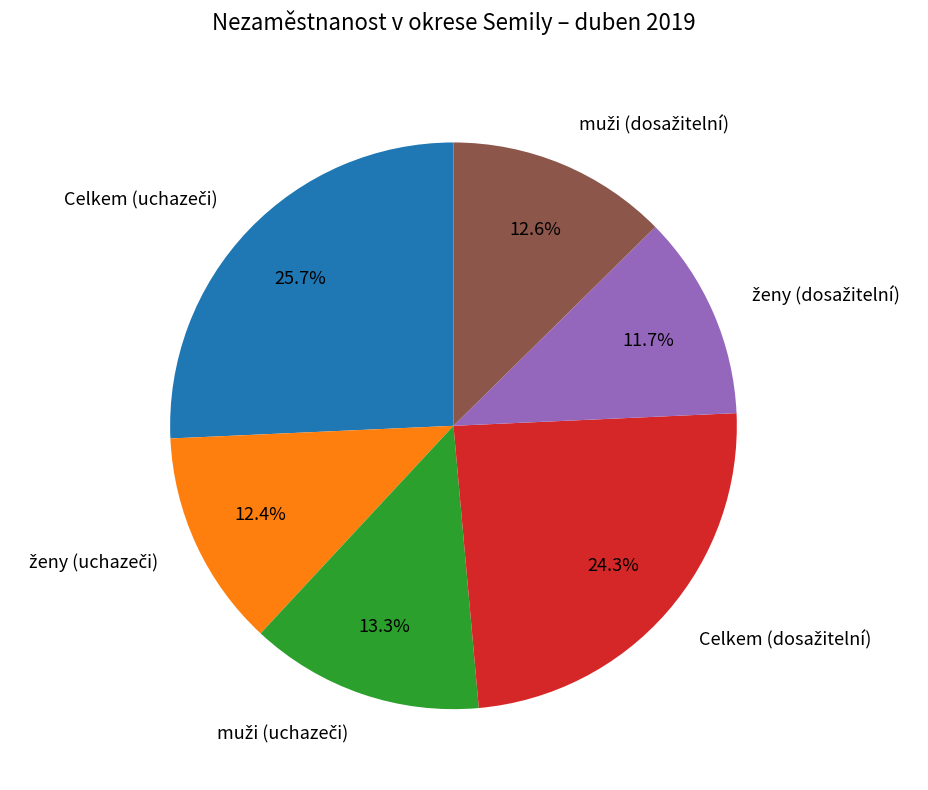

Is there a majority slice in this chart?

No